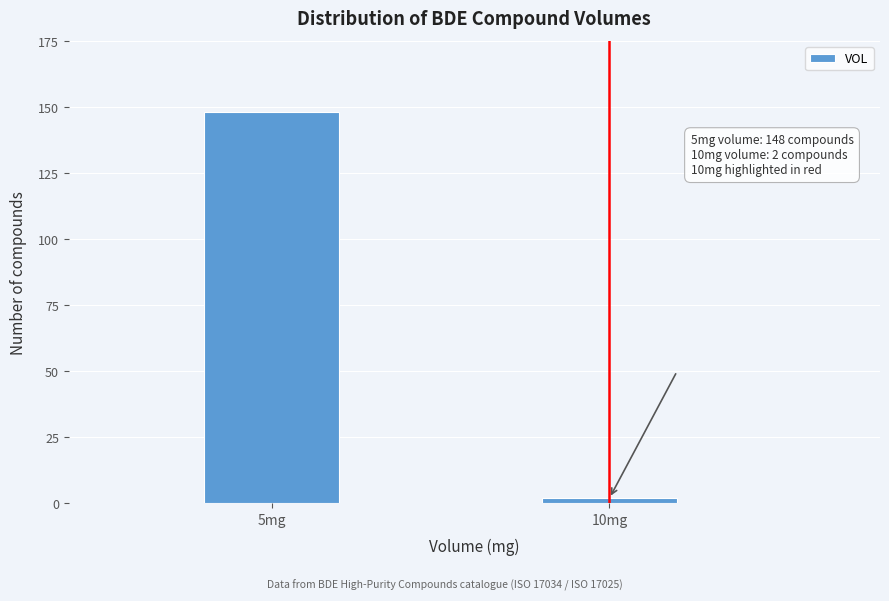

Reading left to right, what are all the values shown in this chart?

148	2